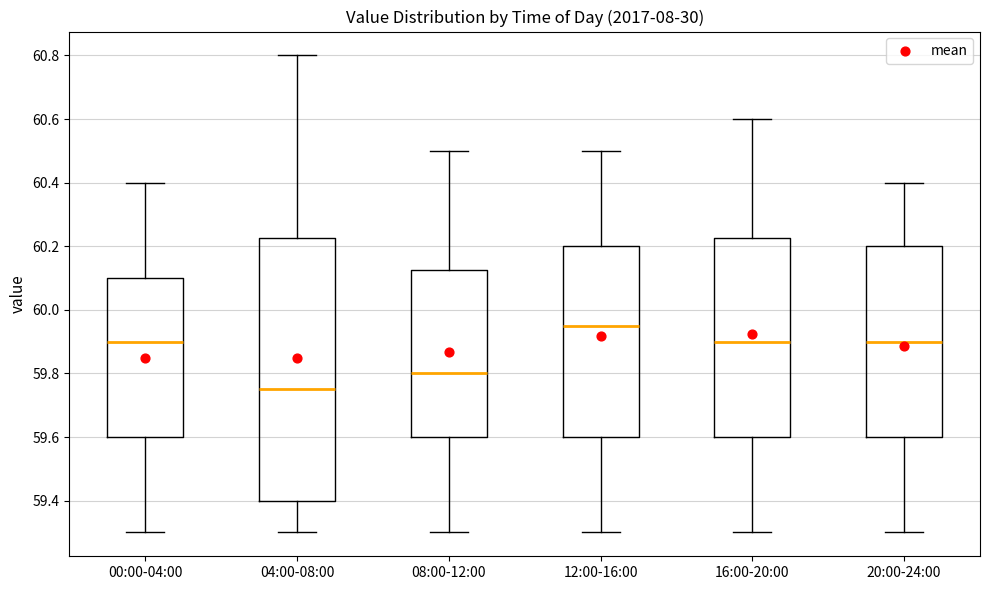

Reading left to right, transcribe this box plot: for each box, give where its median line is, the range the box spans, and where its two whiskers end, as read against the y-axis. The values are not printed on the chart, so give them approximately, as read against the axis.

00:00-04:00: median 59.90, box 59.60 to 60.10, whiskers 59.30 to 60.40
04:00-08:00: median 59.76, box 59.40 to 60.22, whiskers 59.30 to 60.80
08:00-12:00: median 59.80, box 59.60 to 60.12, whiskers 59.30 to 60.50
12:00-16:00: median 59.96, box 59.60 to 60.20, whiskers 59.30 to 60.50
16:00-20:00: median 59.90, box 59.60 to 60.22, whiskers 59.30 to 60.60
20:00-24:00: median 59.90, box 59.60 to 60.20, whiskers 59.30 to 60.40